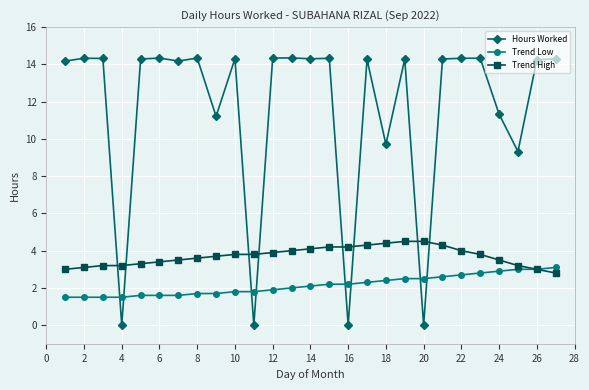

What is the difference between the second highest and minimum values in the Trend Low series?

1.5